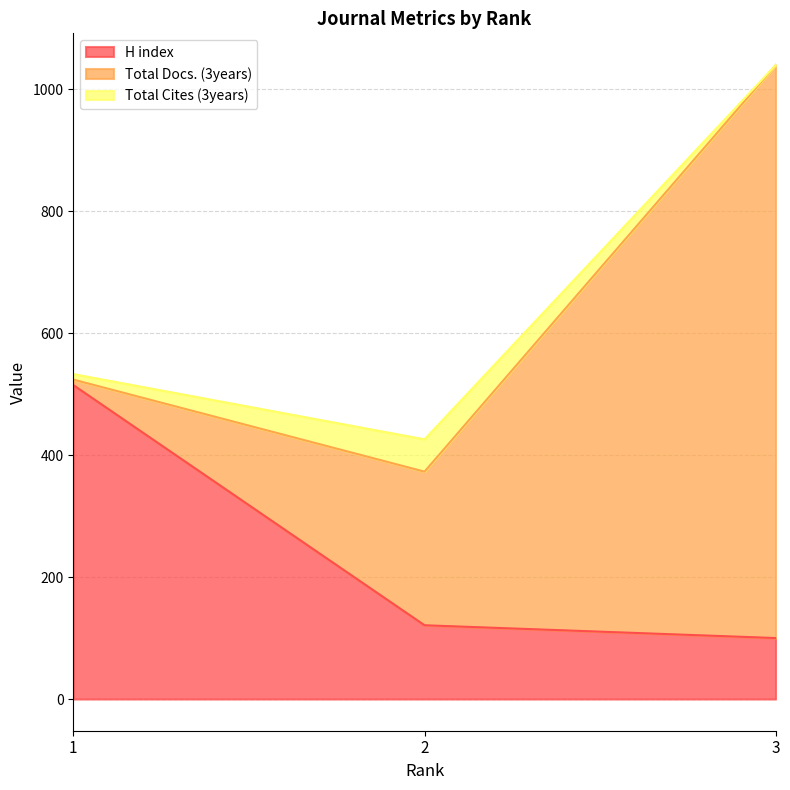

Reading left to right, list all the values displayed in this chart.

H index: 1=515	2=121	3=100
Total Docs. (3years): 1=9	2=252	3=940
Total Cites (3years): 1=9	2=53	3=0